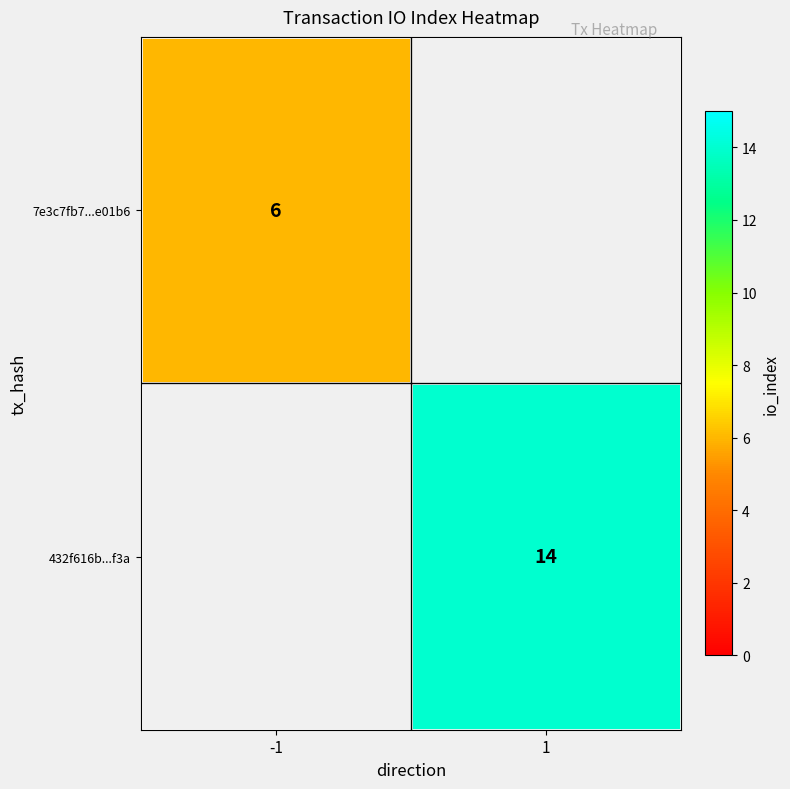

True or false: 432f616b...f3a has a value of 14 at 1.

True